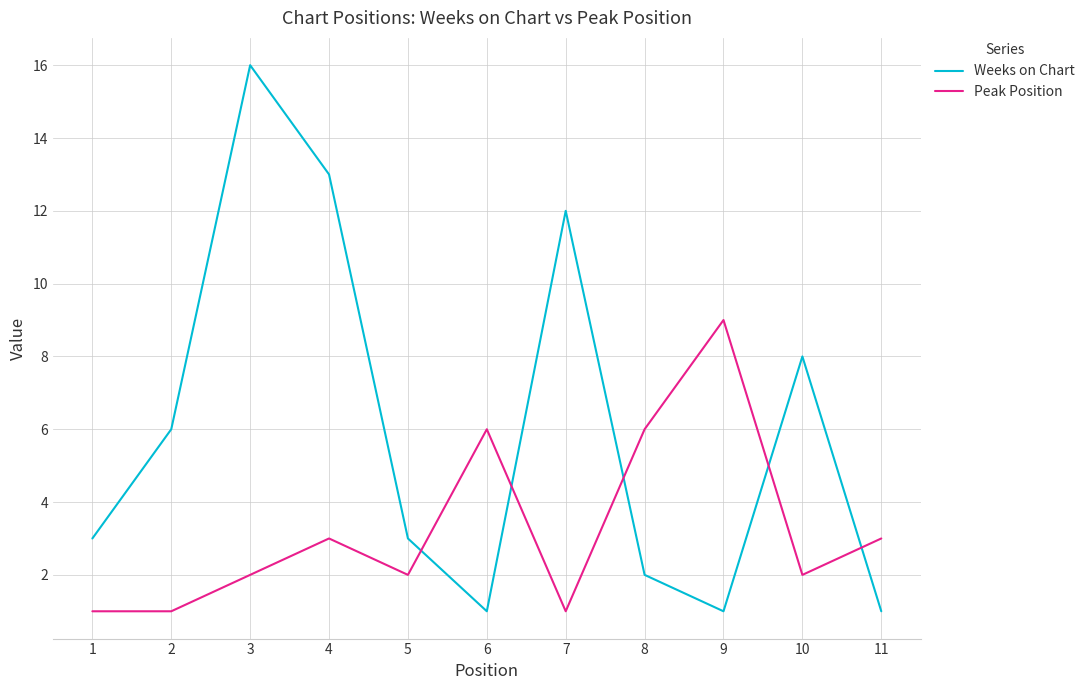

Between which two adjacent categories do Weeks on Chart and Peak Position first intersect?

5 and 6